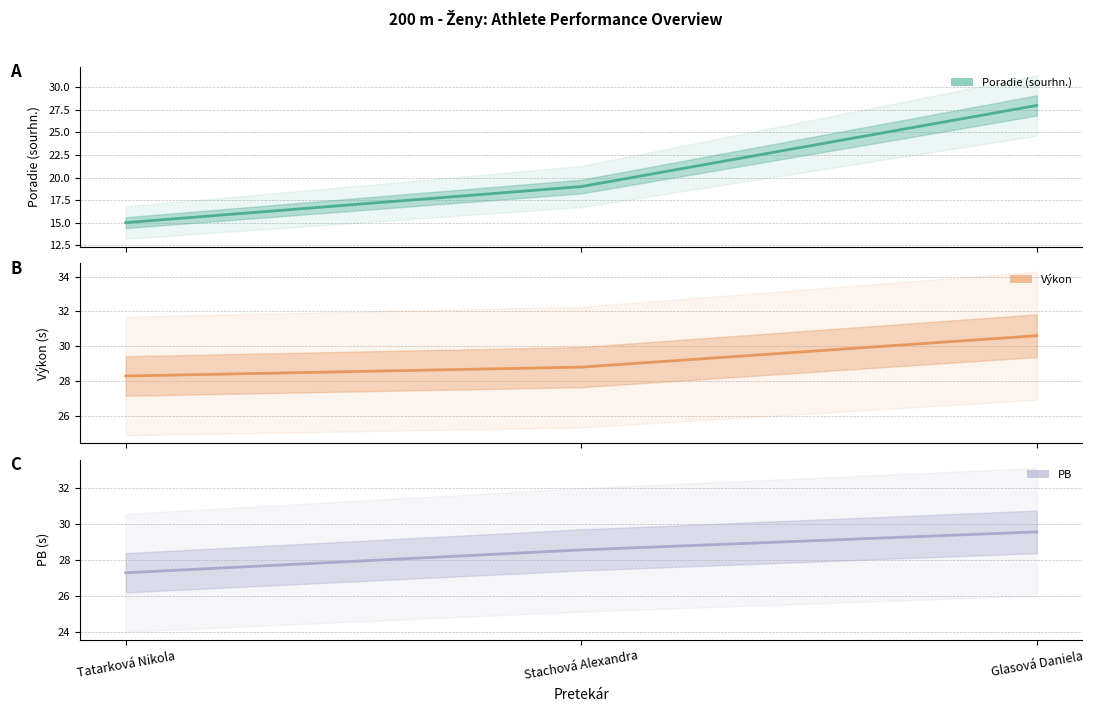

What is the maximum value for Výkon (line)?

30.6